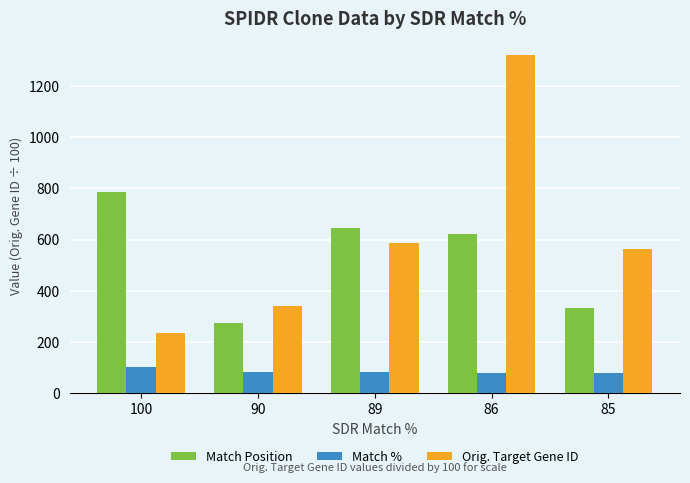

List the series in order of their peak value, lowest first.

Match %, Match Position, Orig. Target Gene ID